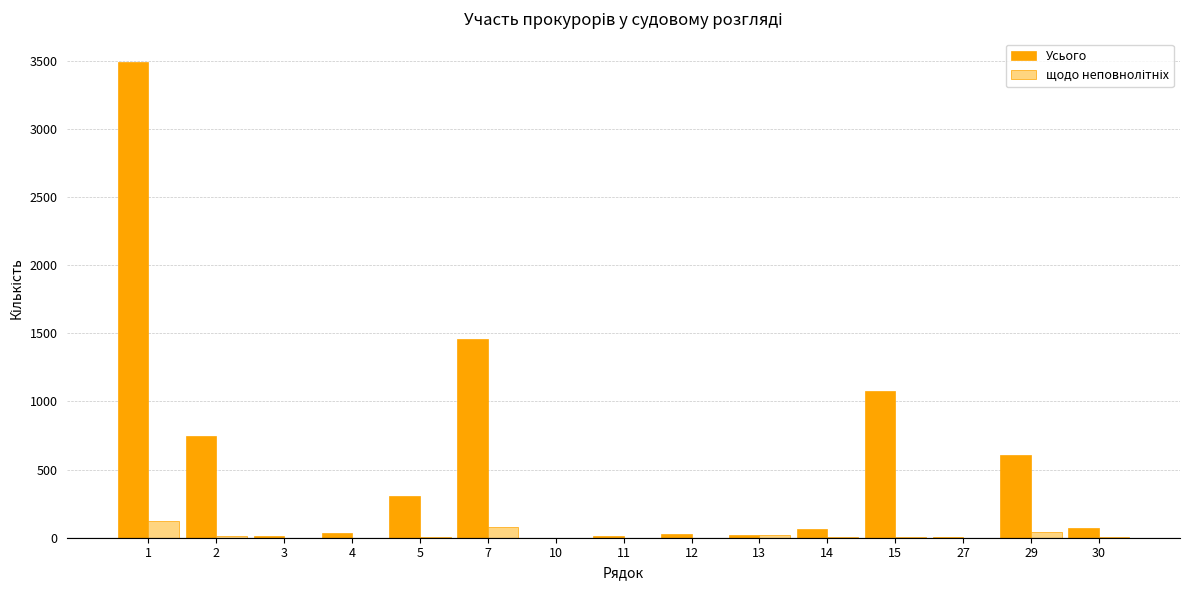

What is the maximum value for Усього?

3488